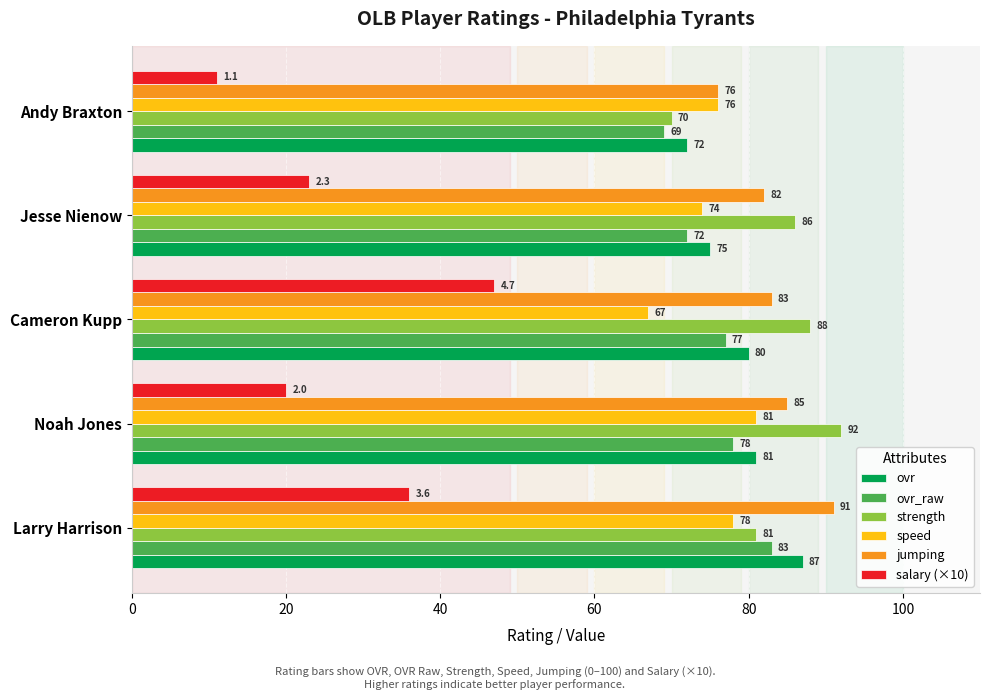

Rank the categories by ovr value from highest to lowest.

Larry Harrison, Noah Jones, Cameron Kupp, Jesse Nienow, Andy Braxton